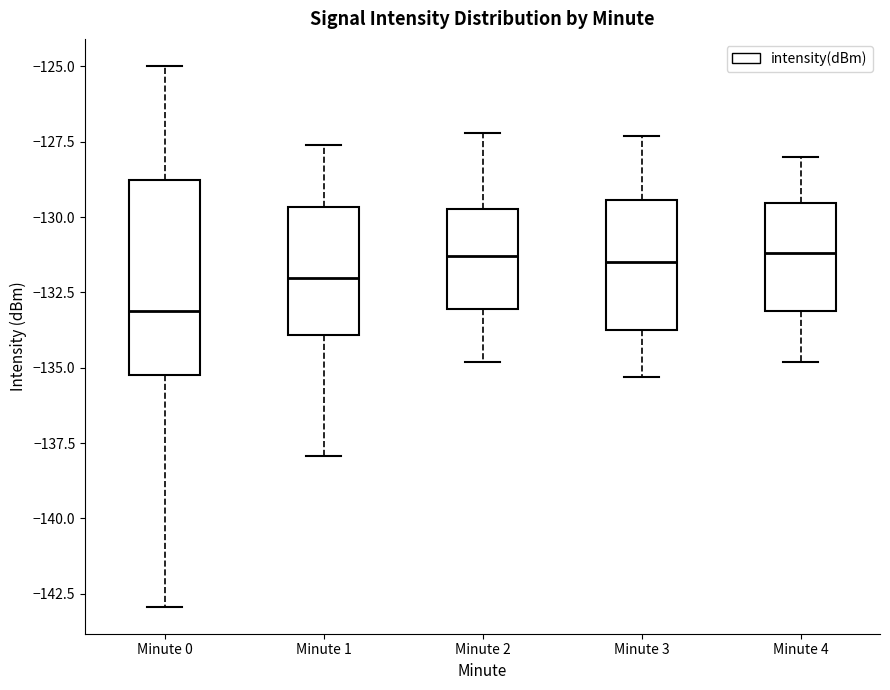

Where does the median line of the box for Minute 3 sit on the y-axis? The values are not printed on the chart, so give them approximately, as read against the axis.

-131.5